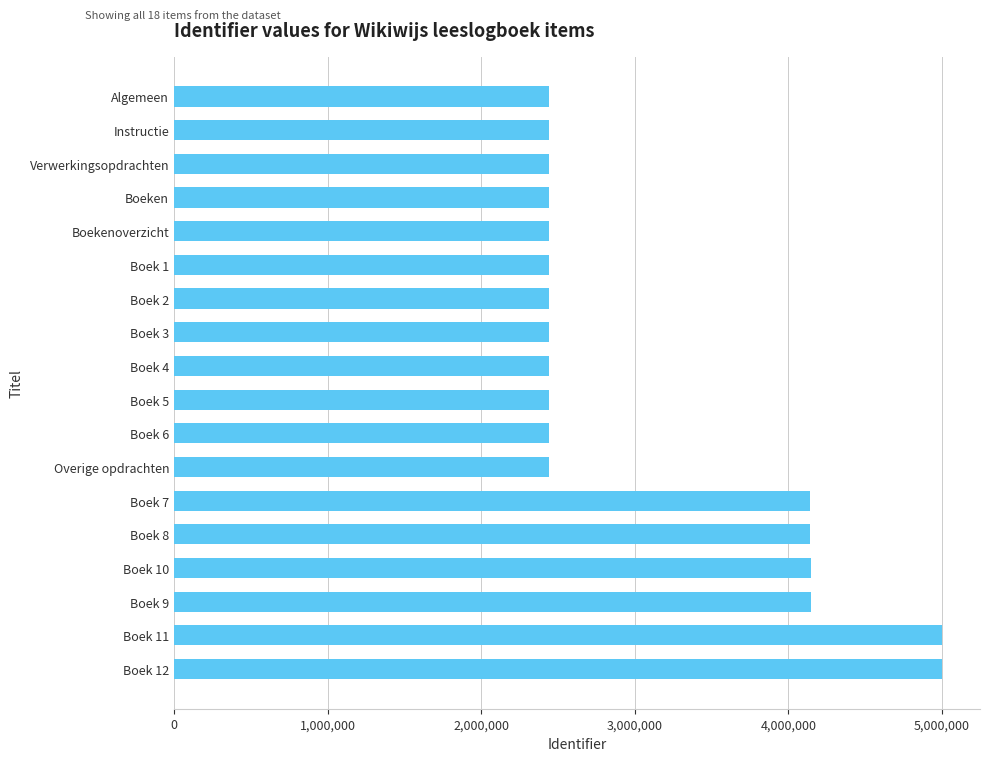

The value at Boek 5 is 3871446. True or false?

False